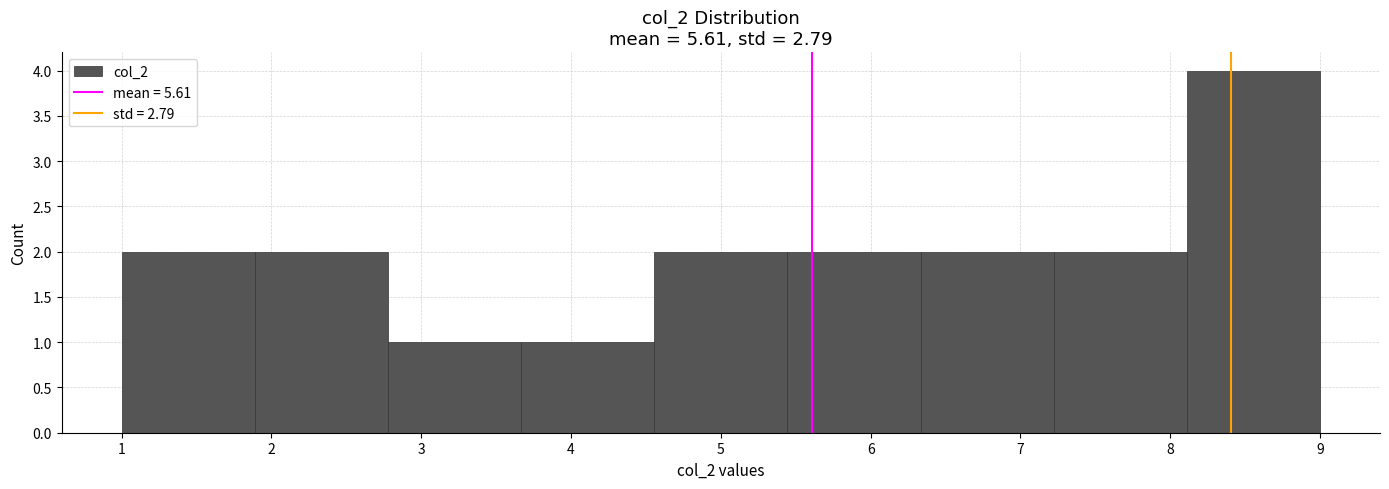

Over which range of the x-axis is the bar tallest?

8.1 to 9.0